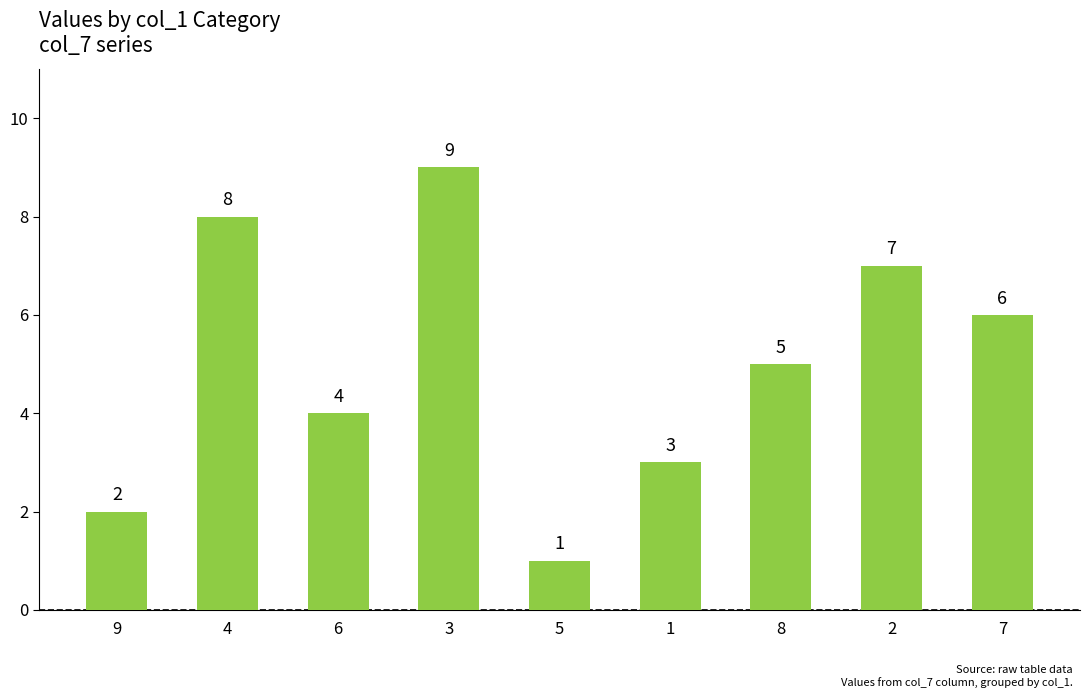

Are the bars grouped side by side (vs. stacked)?

No